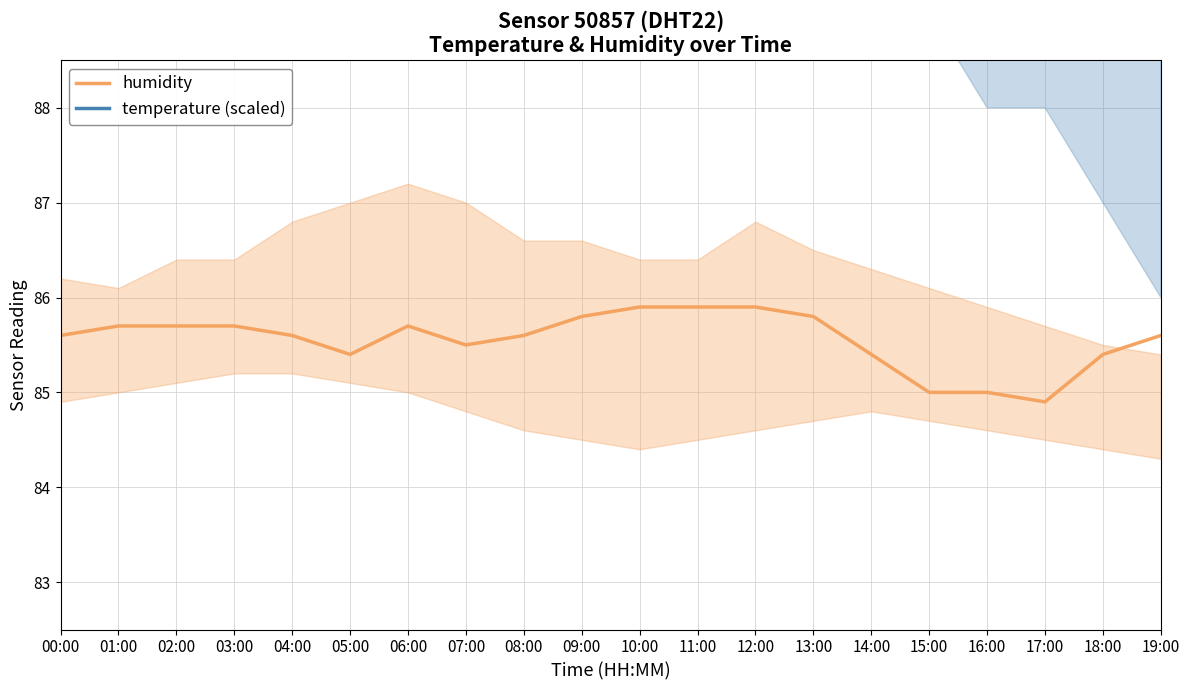

True or false: temperature (scaled) and humidity intersect in this chart.

False